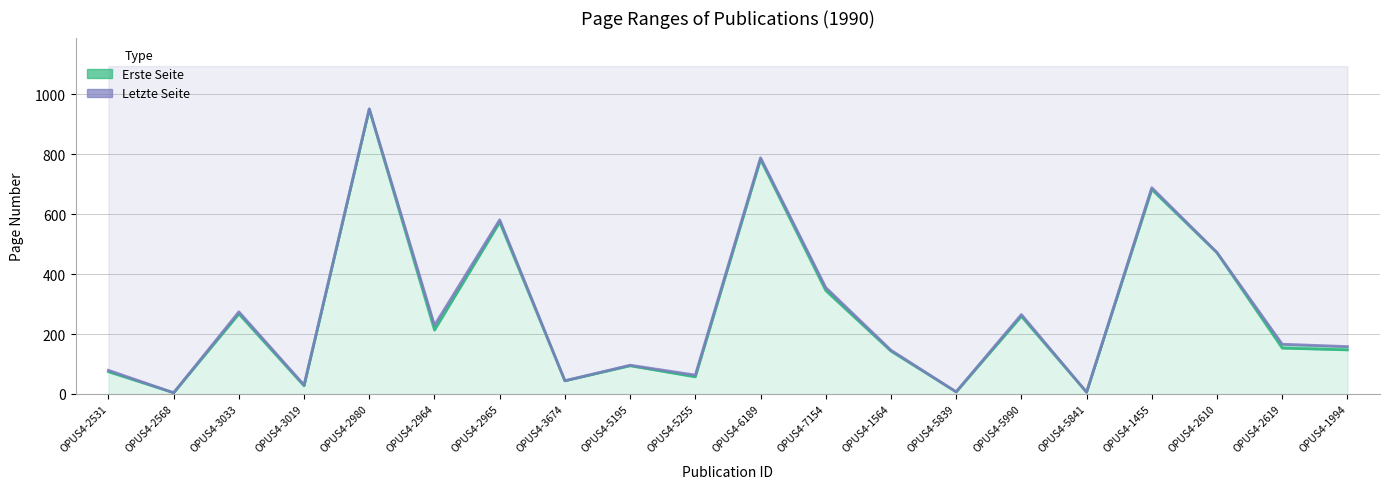

Which label corresponds to the largest value in the chart?

OPUS4-2980